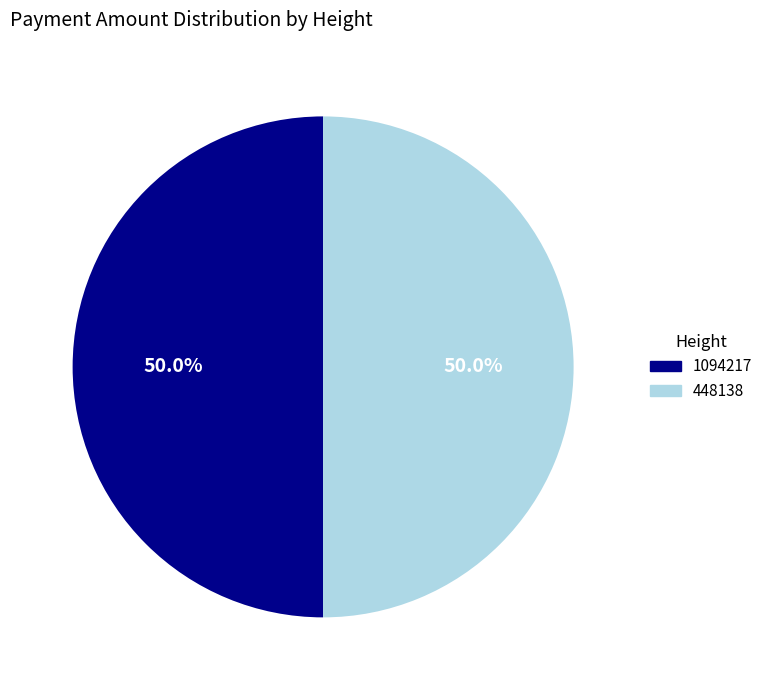

How many segments does this pie chart have?

2